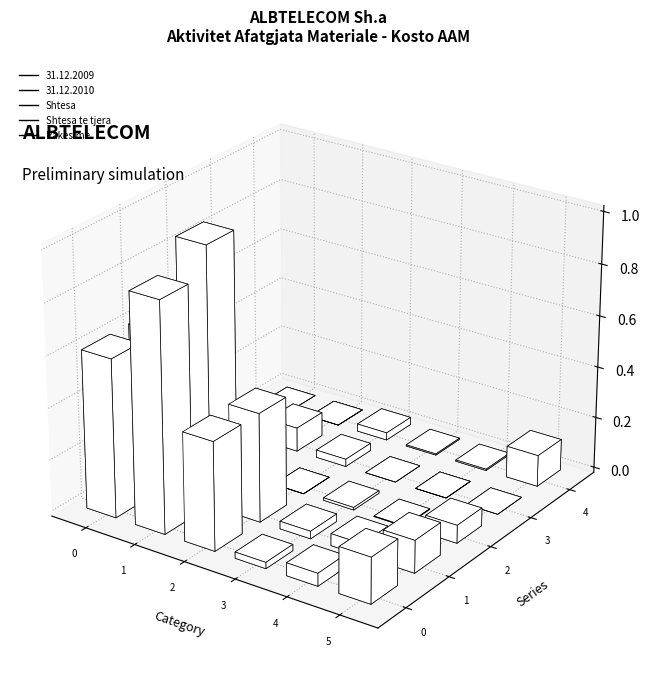

How many data points in 31.12.2009 are above 4224285?

3